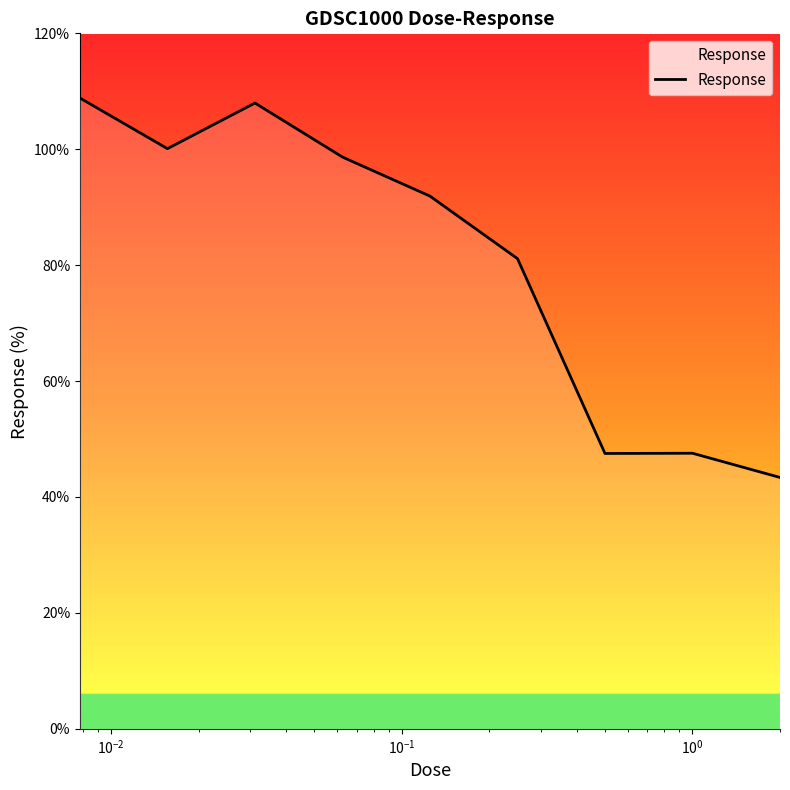

What is the smallest value displayed?

43.4